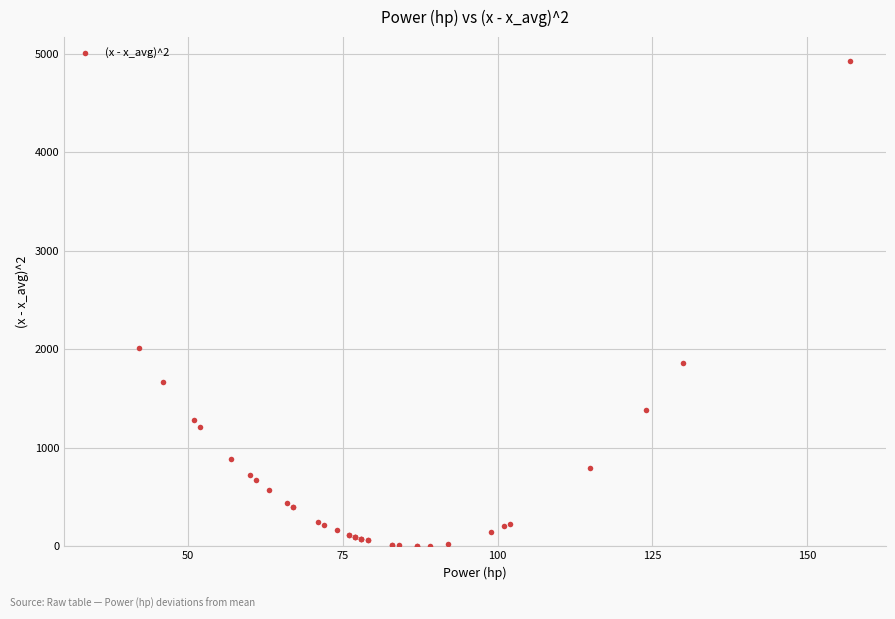

What Y value in the scatter plot is closest to 2461?

2009.9